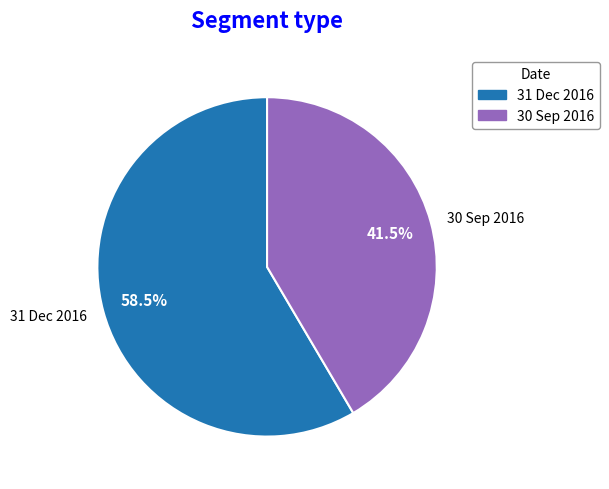

What percentage is NOT represented by 31 Dec 2016?

41.5%